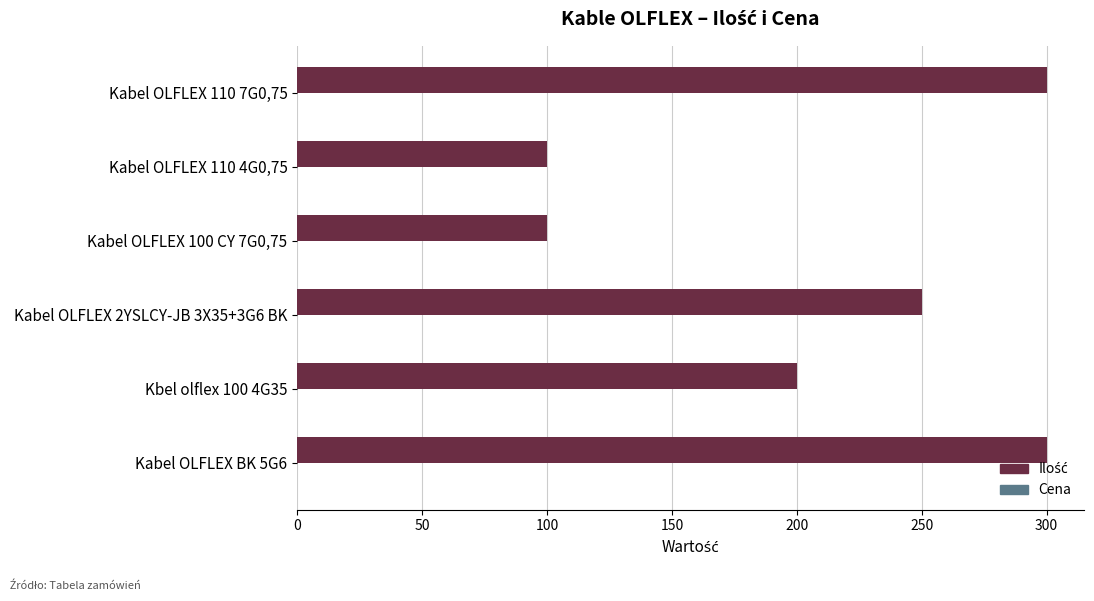

What is the ratio of the value at Kabel OLFLEX 100 CY 7G0,75 to the value at Kabel OLFLEX 110 7G0,75?

0.3